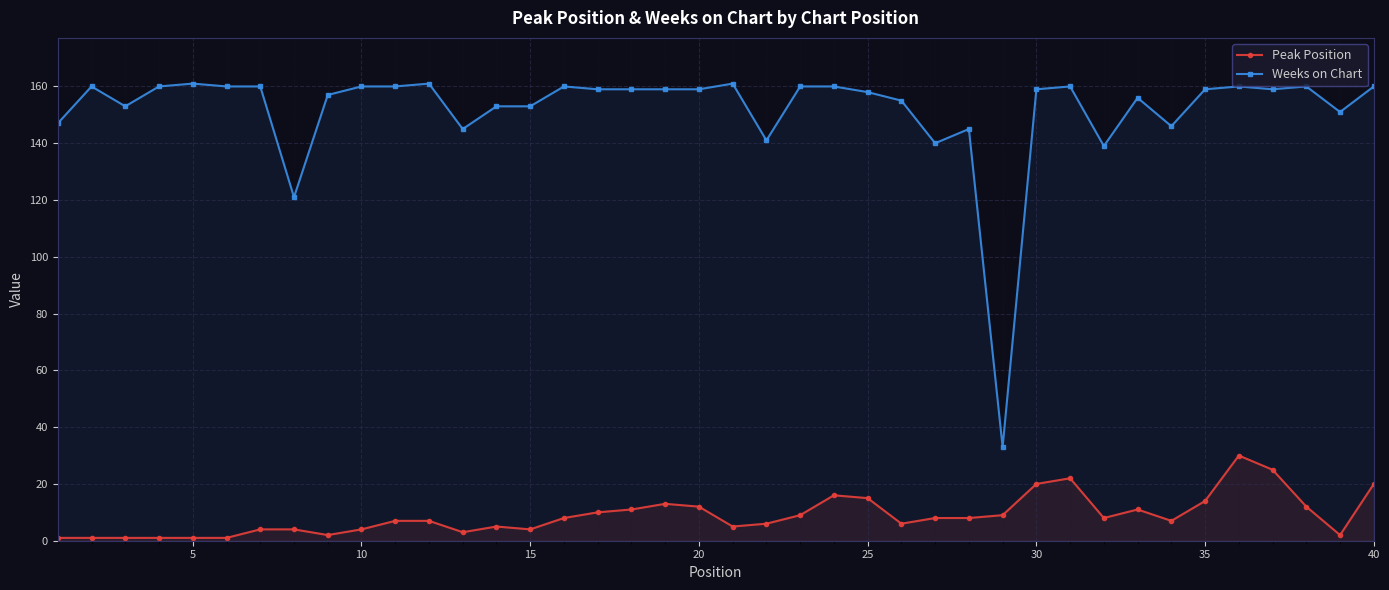

What is the value of the Peak Position point at the 1st from the left?

1